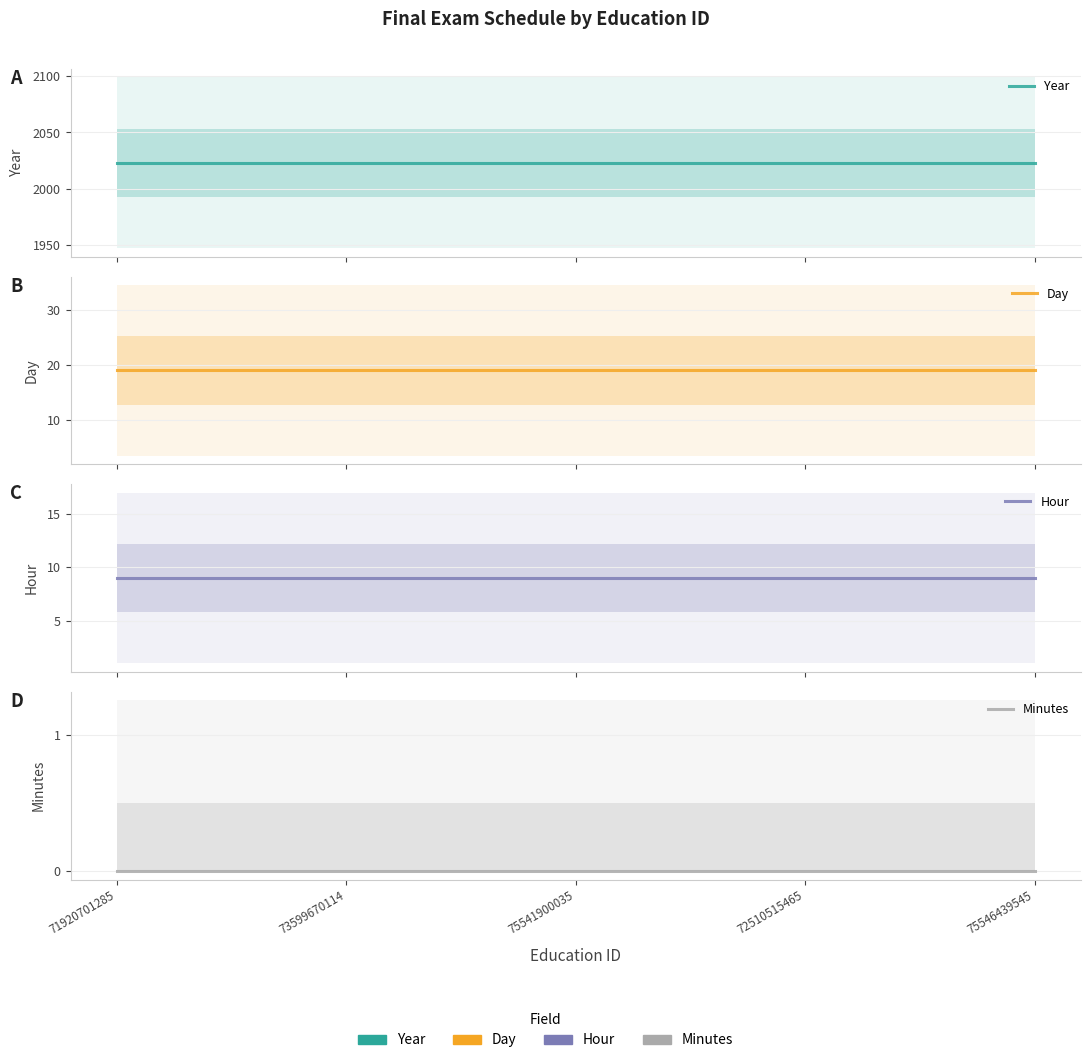

Rank the categories by Minutes value from lowest to highest.

71920701285, 73599670114, 75541900035, 72510515465, 75546439545